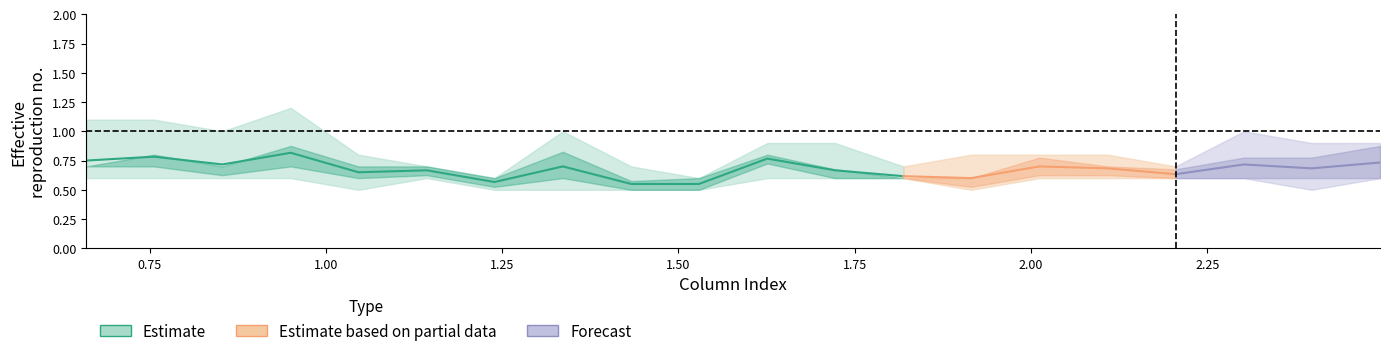

At which category is the sum across all series the highest?

0.950